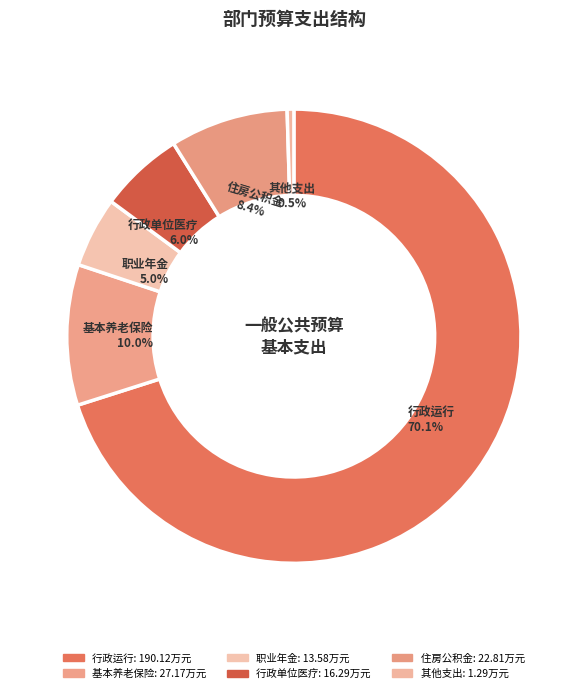

To the nearest percent, what percentage of the pie is 住房公积金?

8%